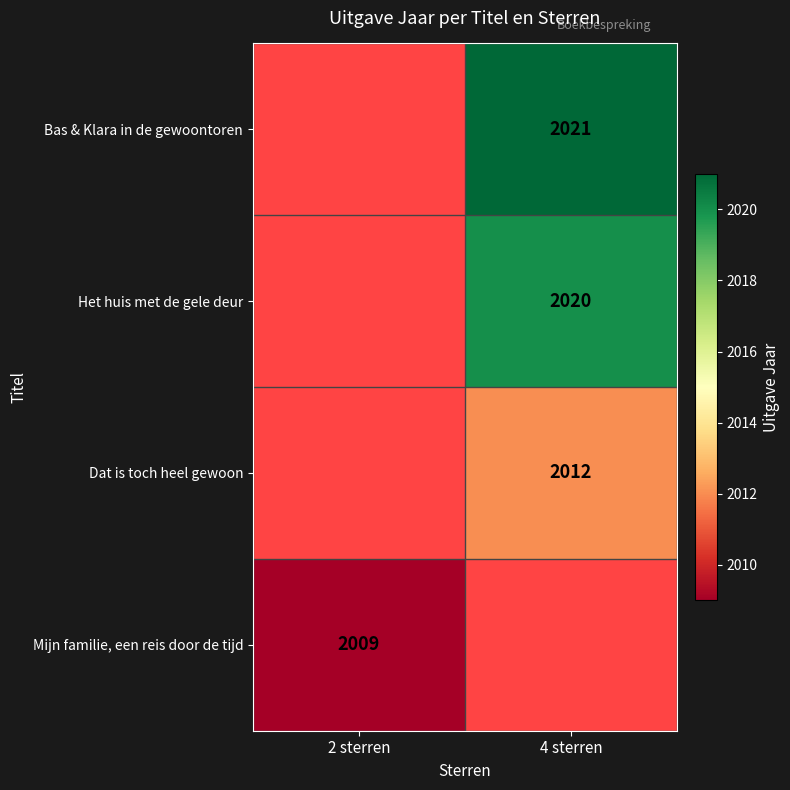

Is the value of Bas & Klara in de gewoontoren at 4 sterren greater than the value of Mijn familie, een reis door de tijd at 2 sterren?

Yes